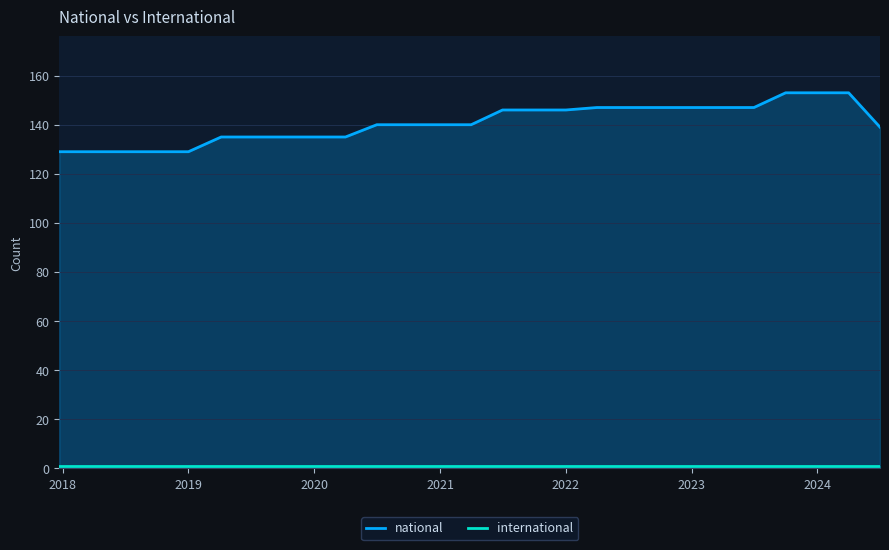

What is the greatest value displayed?

153